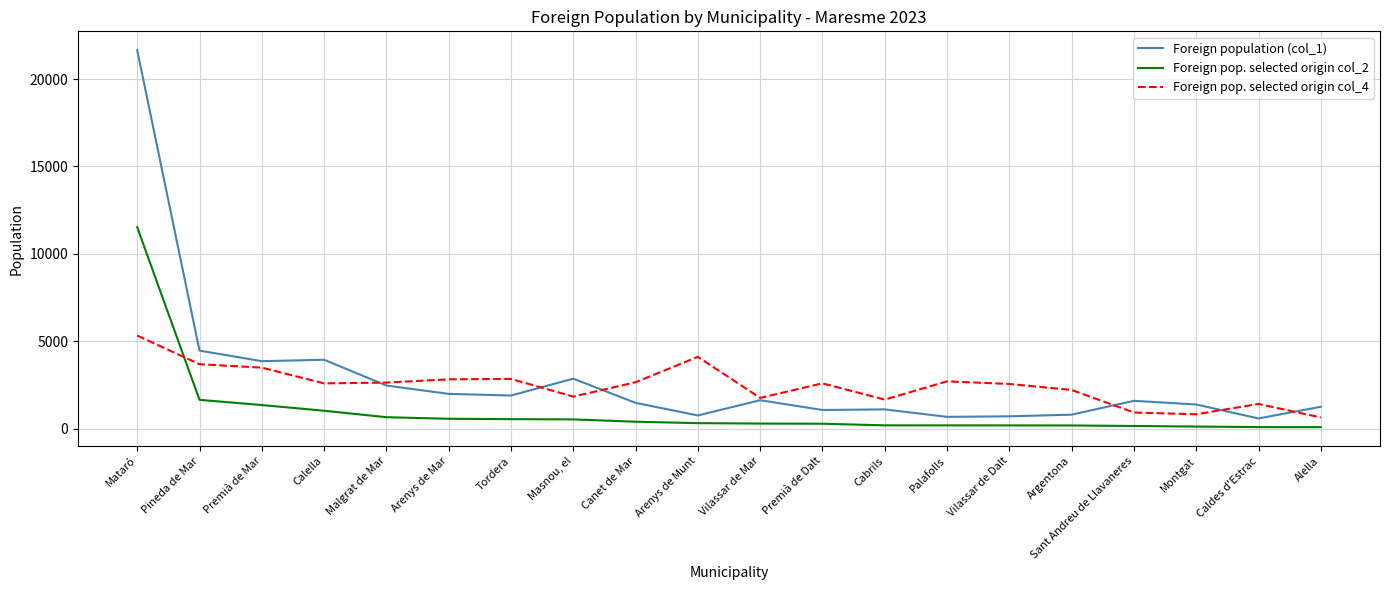

What are all the series names shown in the legend?

Foreign population (col_1), Foreign pop. selected origin col_2, Foreign pop. selected origin col_4